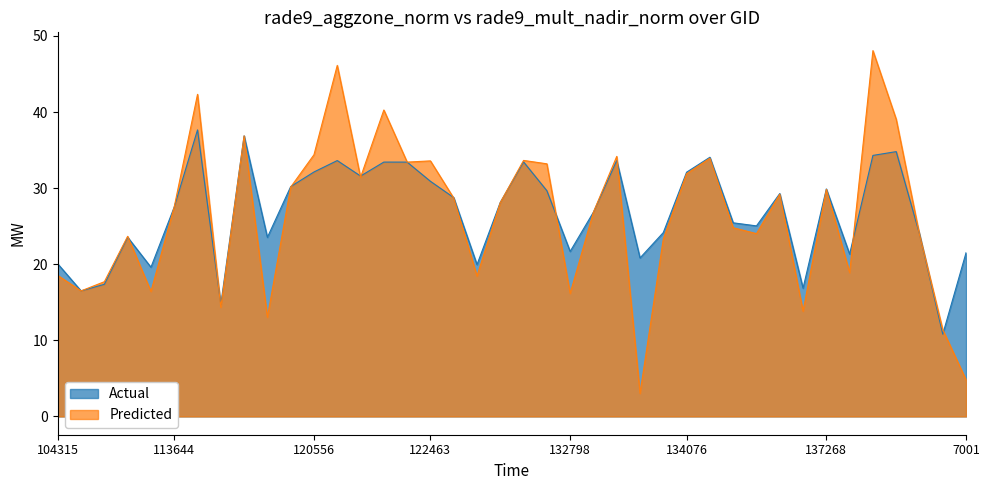

How many intersections are there between rade9_aggzone_norm and rade9_mult_nadir_norm?

14